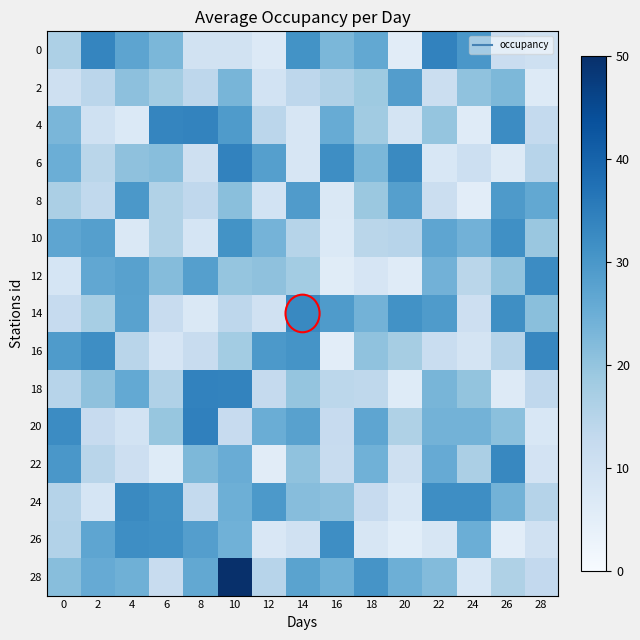

What is the maximum value shown in the chart?

50.0